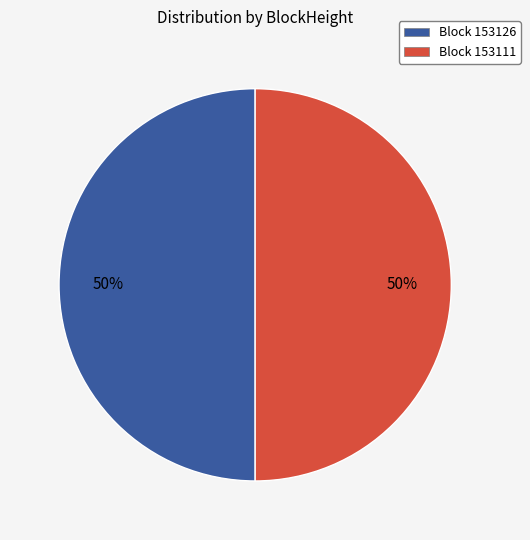

How many segments does this pie chart have?

2